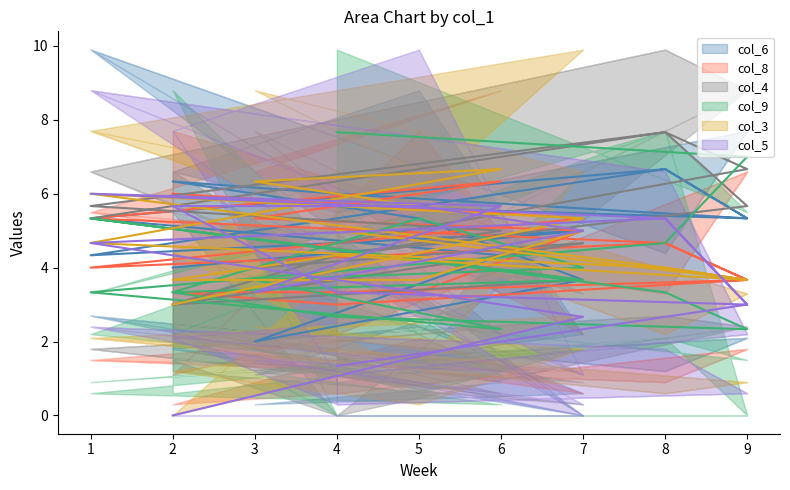

Does the chart have visible grid lines?

No